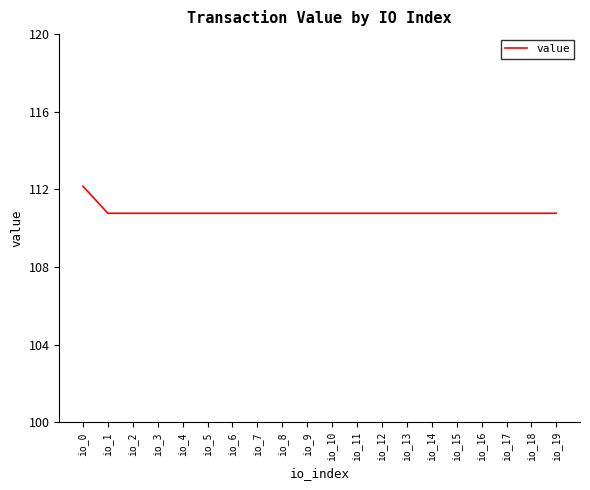

What is the greatest value displayed?

112.2